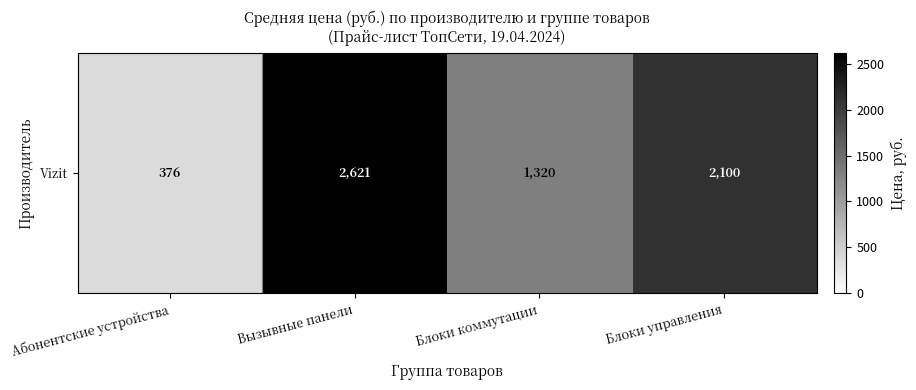

Which category has the lowest value across all series?

Абонентские устройства